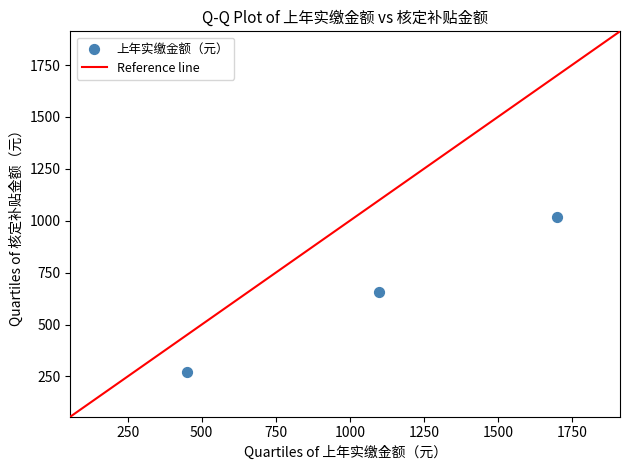

What is the average Y value?

649.5